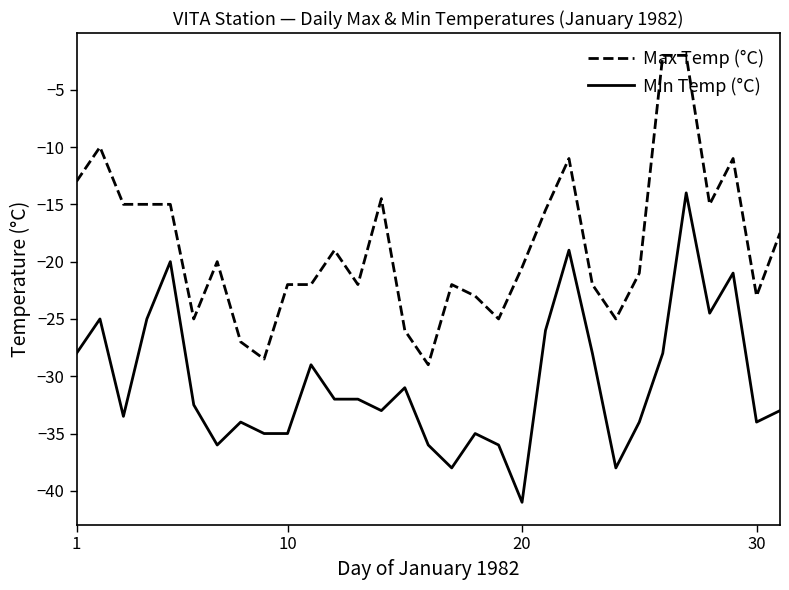

Rank the series by their maximum value, from highest to lowest.

Max Temp (°C), Min Temp (°C)